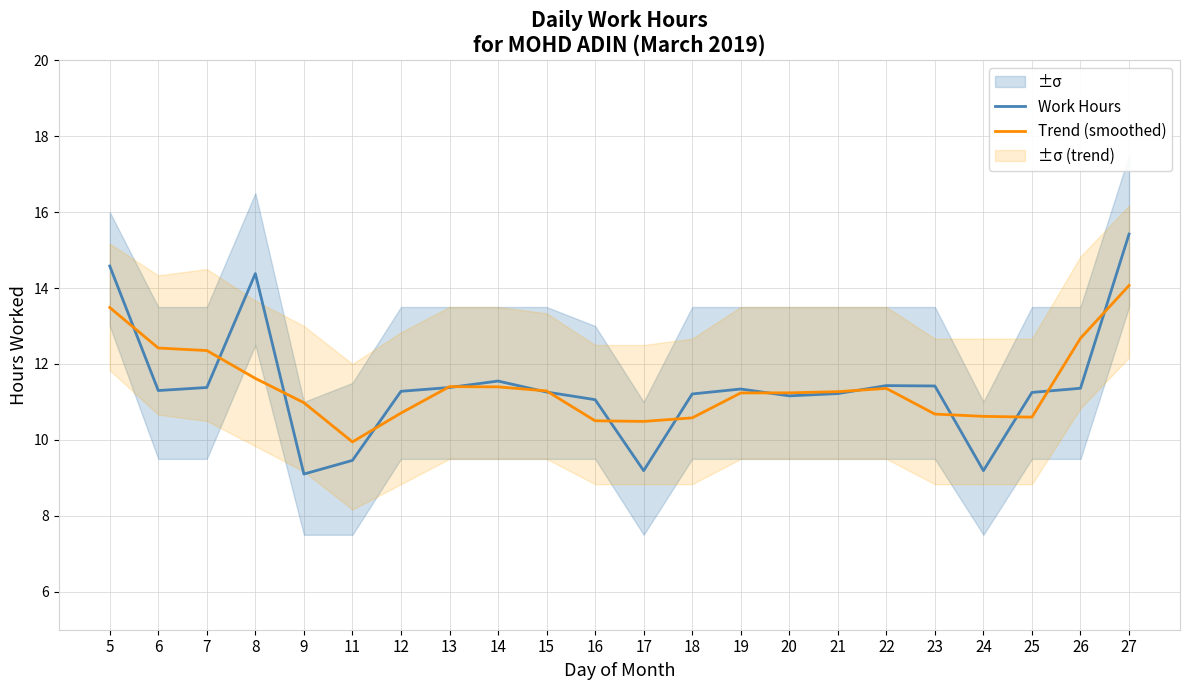

How many data points in Work Hours are less than 11?

4